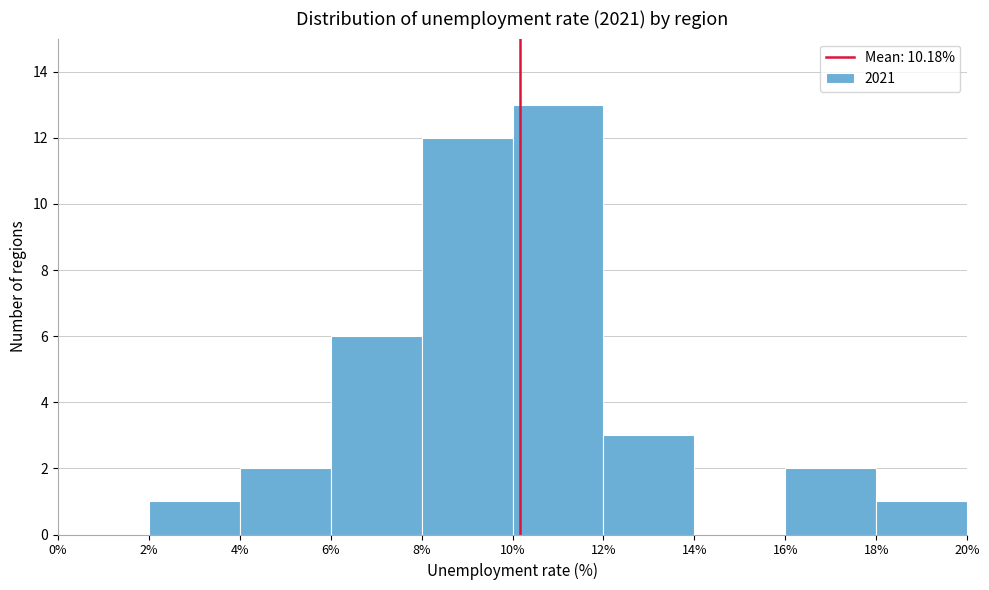

Reading left to right, list every bar in this chart as the range it spans on the x-axis followed by its height. The values are not printed on the chart, so give them approximately, as read against the axis.

0% to 2%: 0
2% to 4%: 1
4% to 6%: 2
6% to 8%: 6
8% to 10%: 12
10% to 12%: 13
12% to 14%: 3
14% to 16%: 0
16% to 18%: 2
18% to 20%: 1